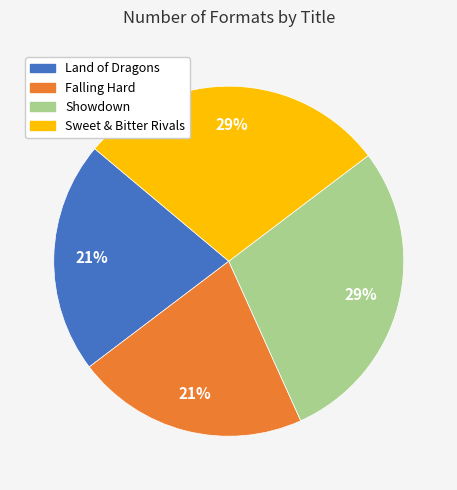

The Showdown slice represents 22% of the pie. True or false?

False